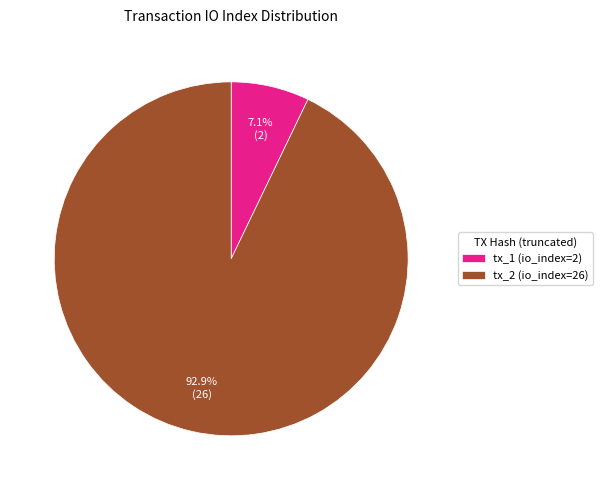

Between tx_1 (io_index=2) and tx_2 (io_index=26), which is larger?

tx_2 (io_index=26)